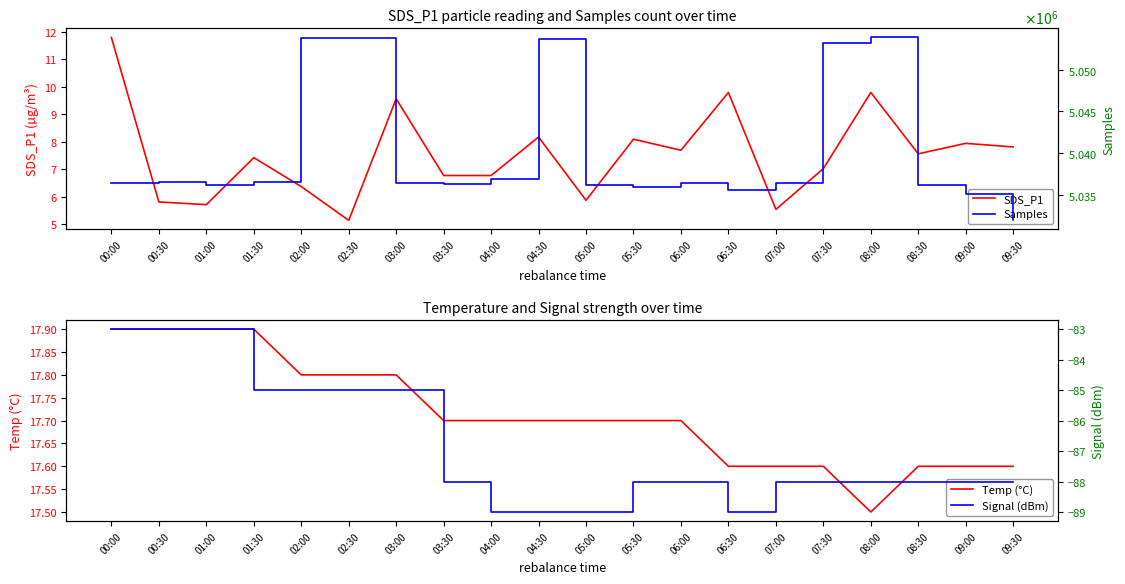

Rank the series by their maximum value, from highest to lowest.

Samples, Temp (°C), SDS_P1, Signal (dBm)